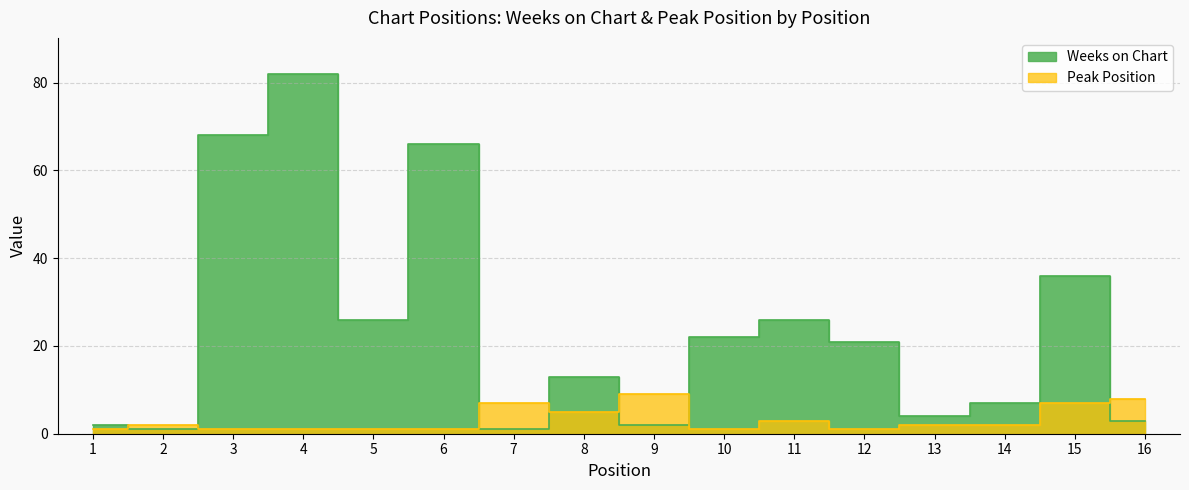

What is the difference between the maximum and minimum values in the Weeks on Chart series?

81